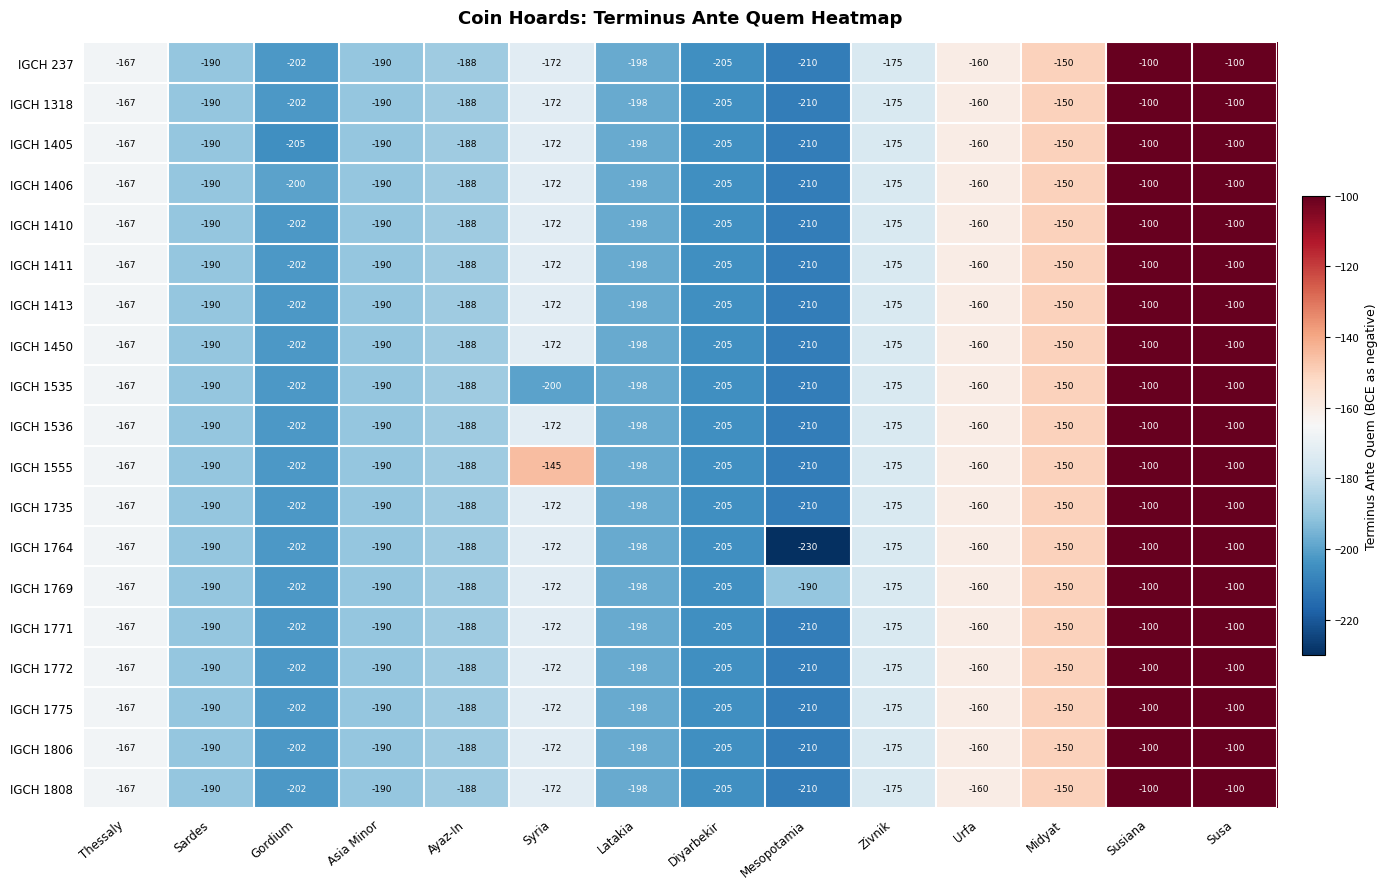

Where is IGCH 1771 nearest to the value -155?

Urfa